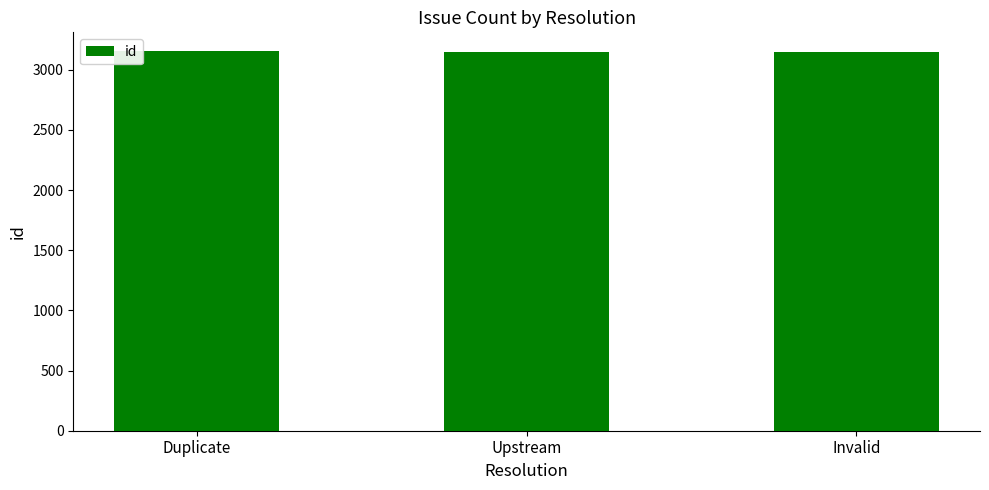

True or false: the data shows 3152 at Upstream.

True